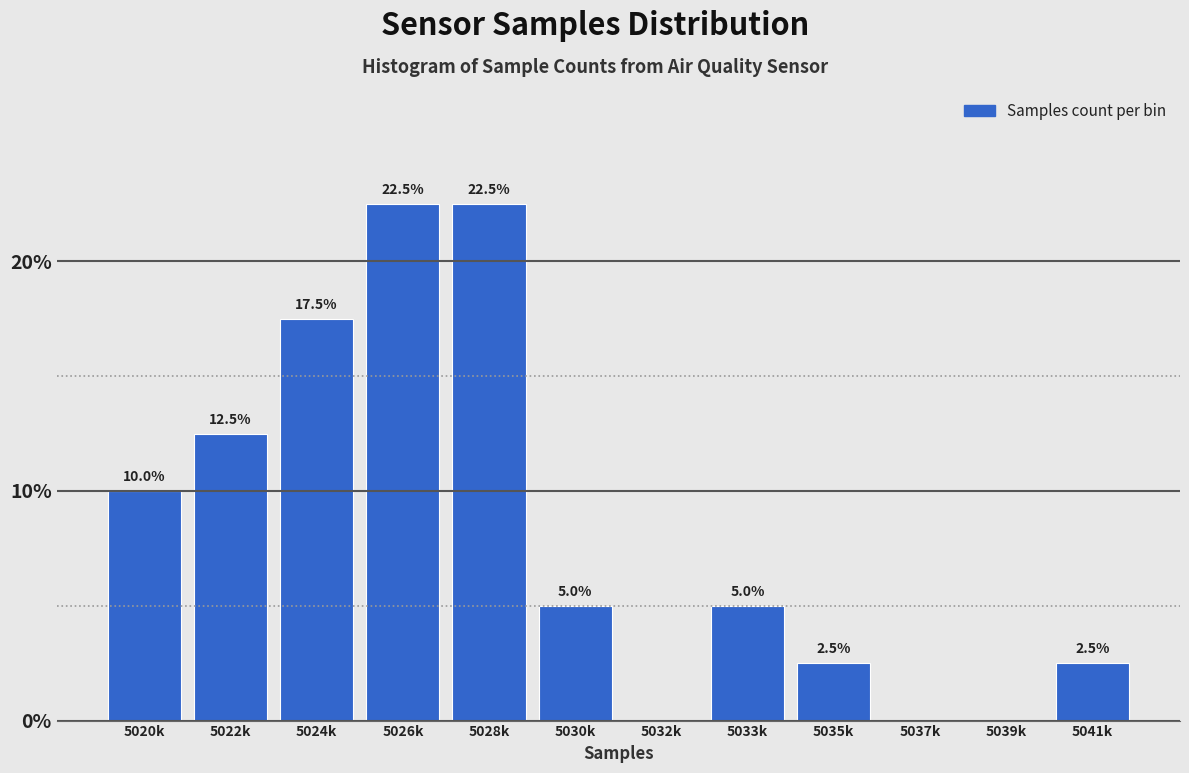

Reading left to right, what are all the values shown in this chart?

5020k=10.0	5022k=12.5	5024k=17.5	5026k=22.5	5028k=22.5	5030k=5.0	5032k=0.0	5033k=5.0	5035k=2.5	5037k=0.0	5039k=0.0	5041k=2.5